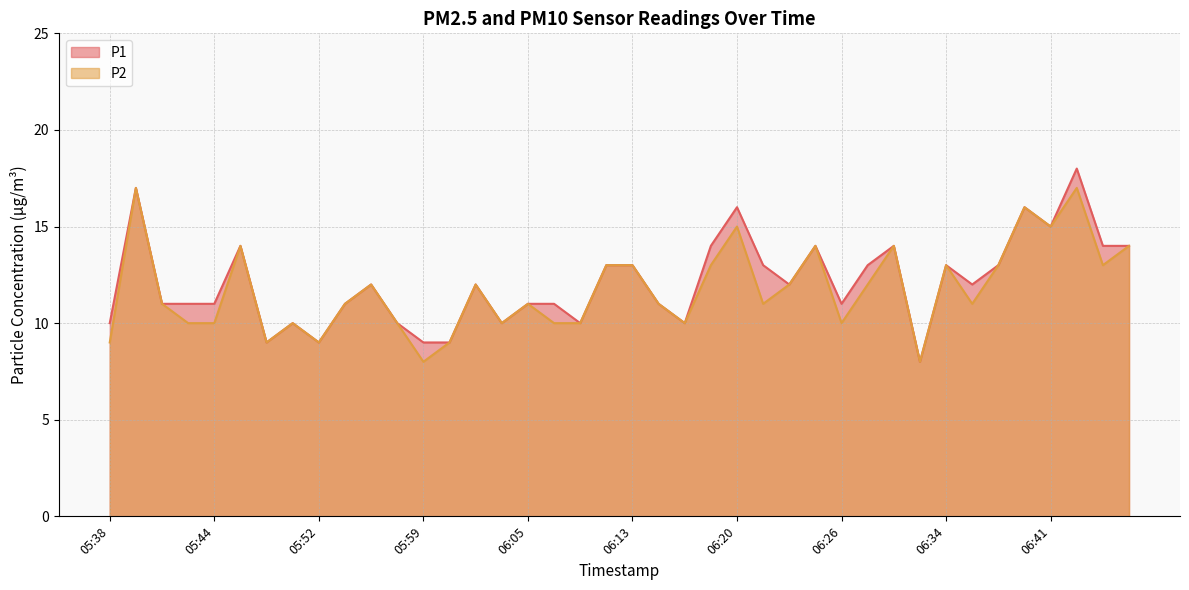

Which series has the largest range (max minus min)?

P1